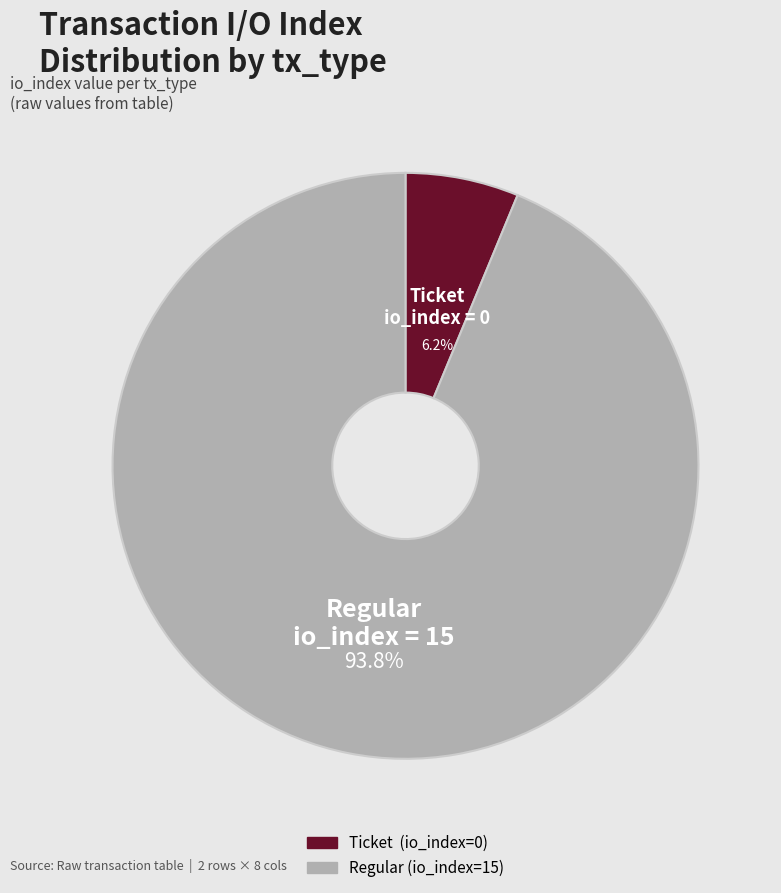

What is the largest slice in the pie chart?

Regular (io_index=15)